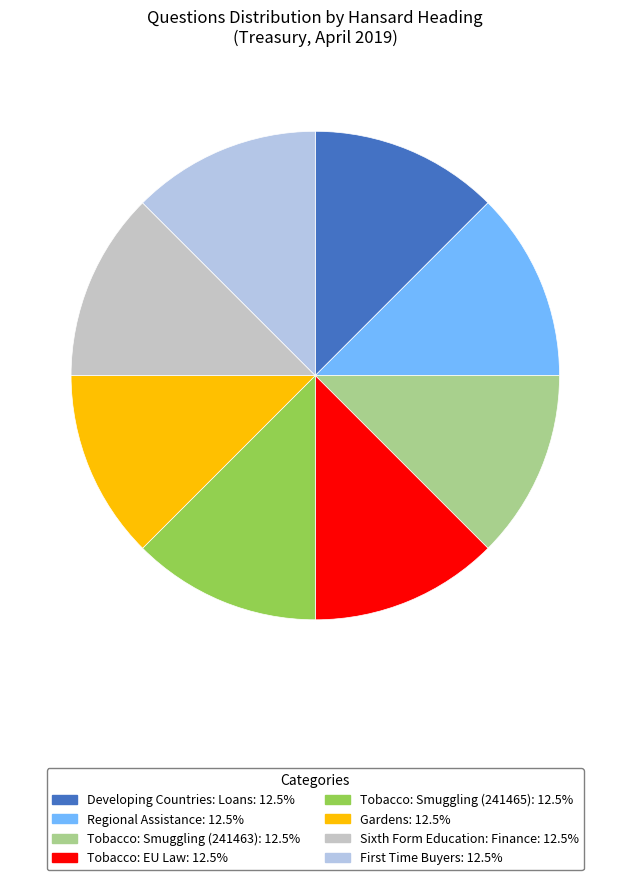

What is the smallest slice in the pie chart?

Sixth Form Education: Finance